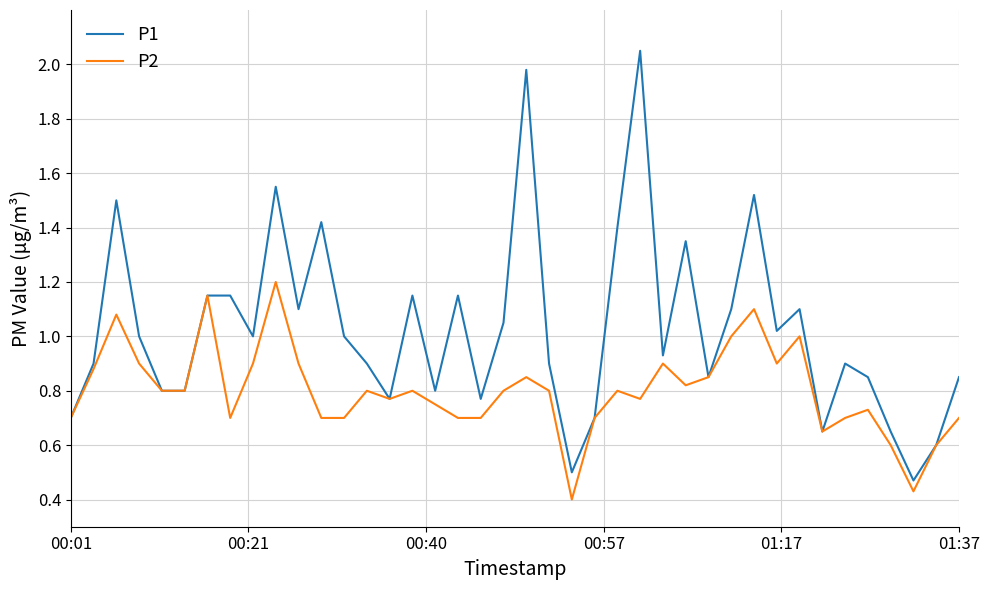

What is the highest value of the P2 series?

1.2